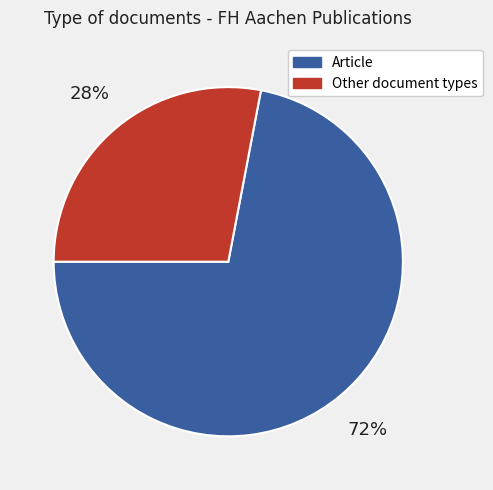

To the nearest percent, what is the difference between the Other document types and Article slice percentages?

44%